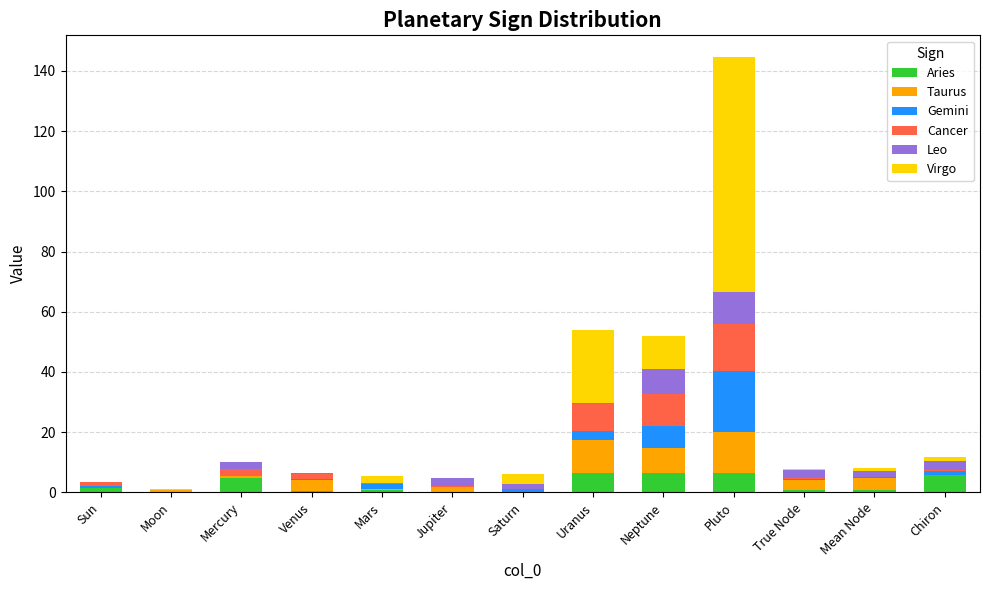

What is the approximate value of Aries at Pluto?

6.4